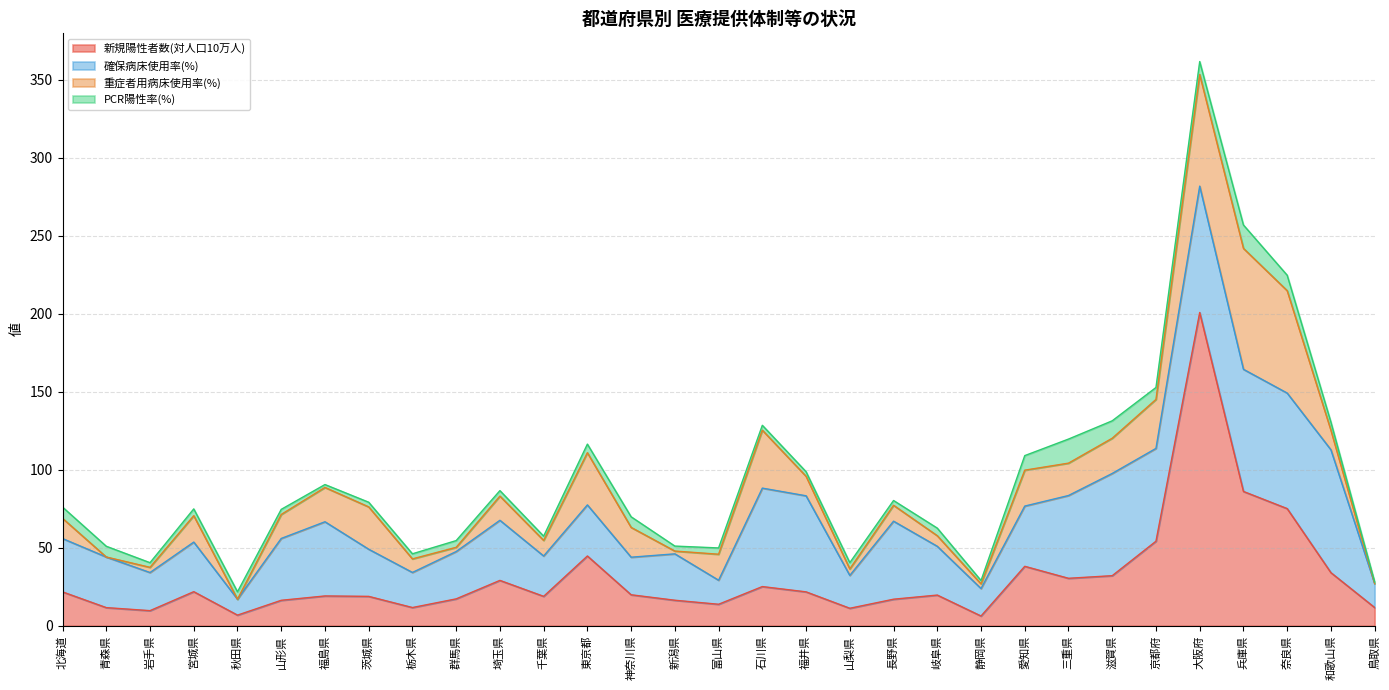

The PCR陽性率(%) series shows 3.0 at 岩手県. True or false?

True